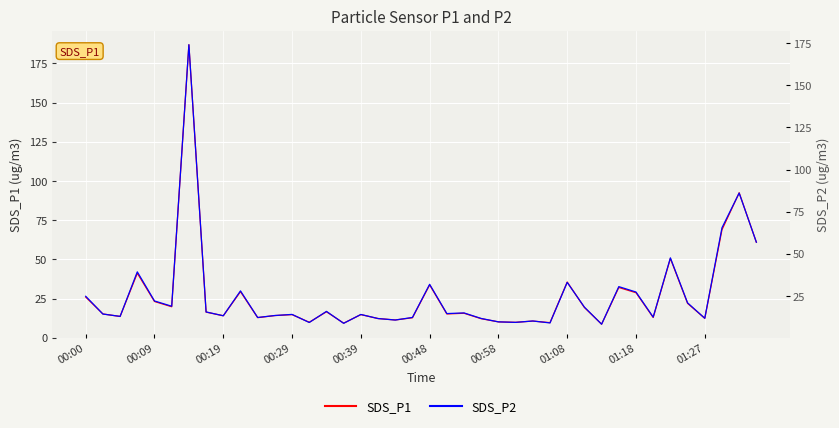

True or false: SDS_P1 and SDS_P2 cross at least once.

False